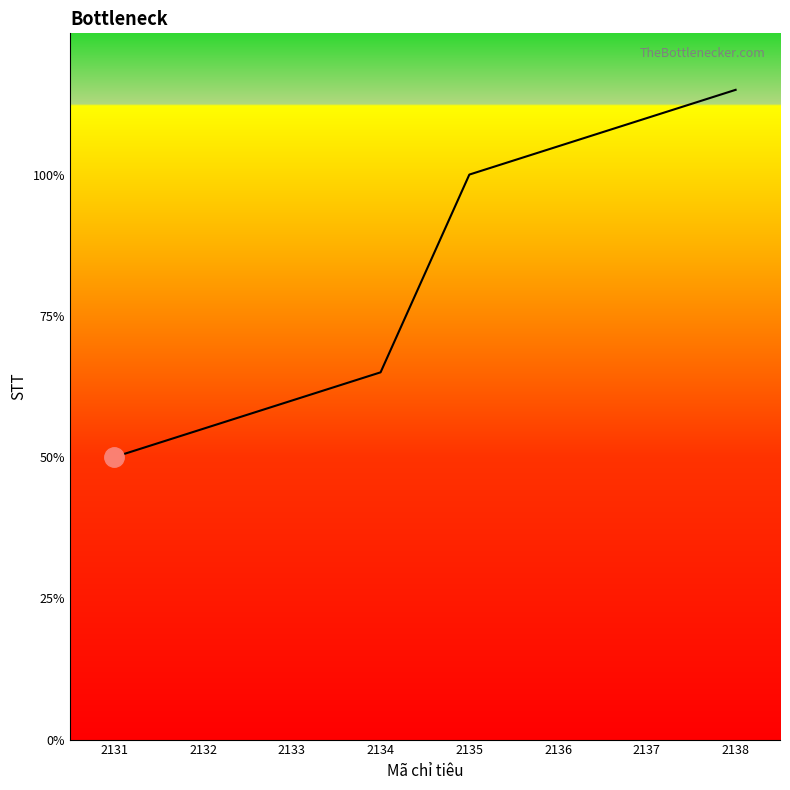

Is this an area chart (filled region under the line)?

Yes